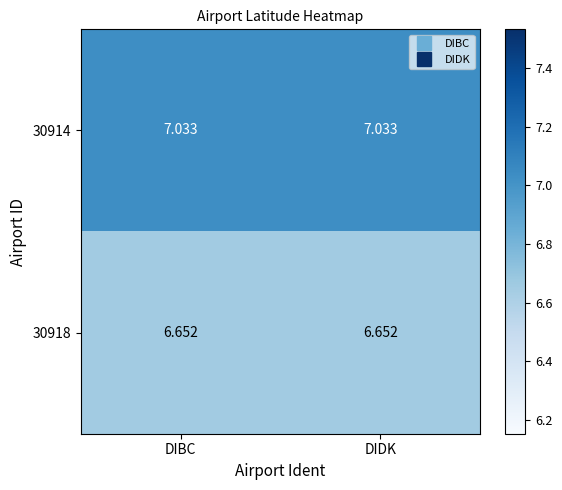

Rank the series at DIDK from lowest to highest value.

30918, 30914